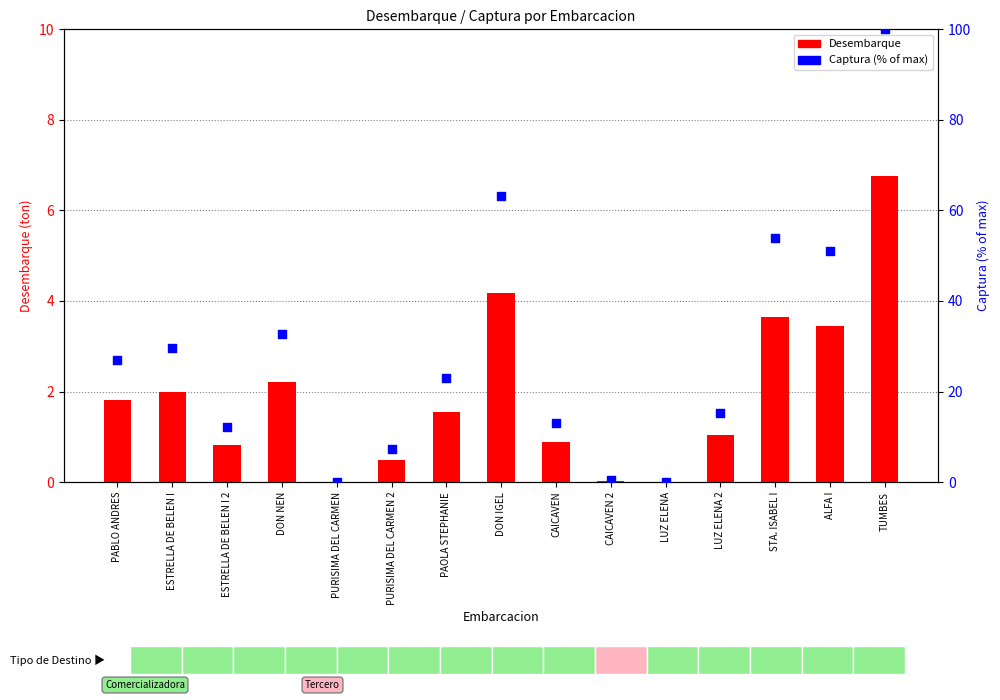

At which category is the sum across all series the highest?

TUMBES